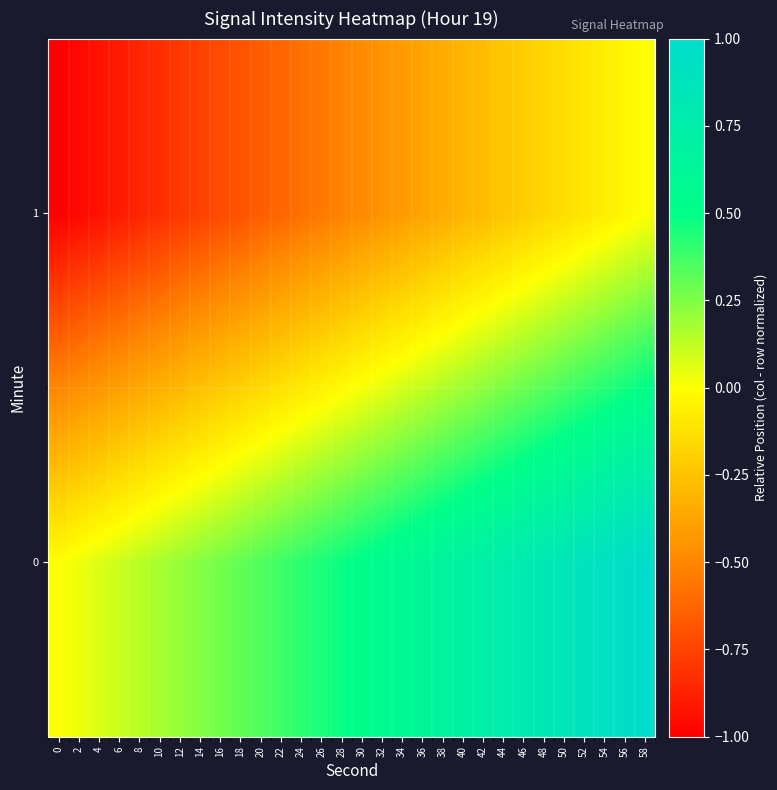

Which series changed the most between 12 and 26?

1